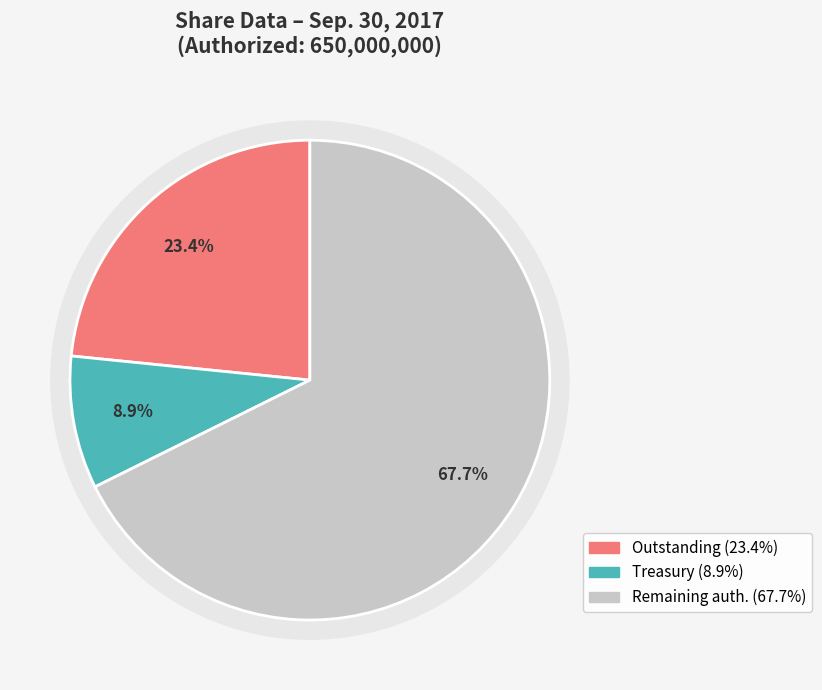

True or false: Ordinary shares outstanding accounts for 20% of the total.

False